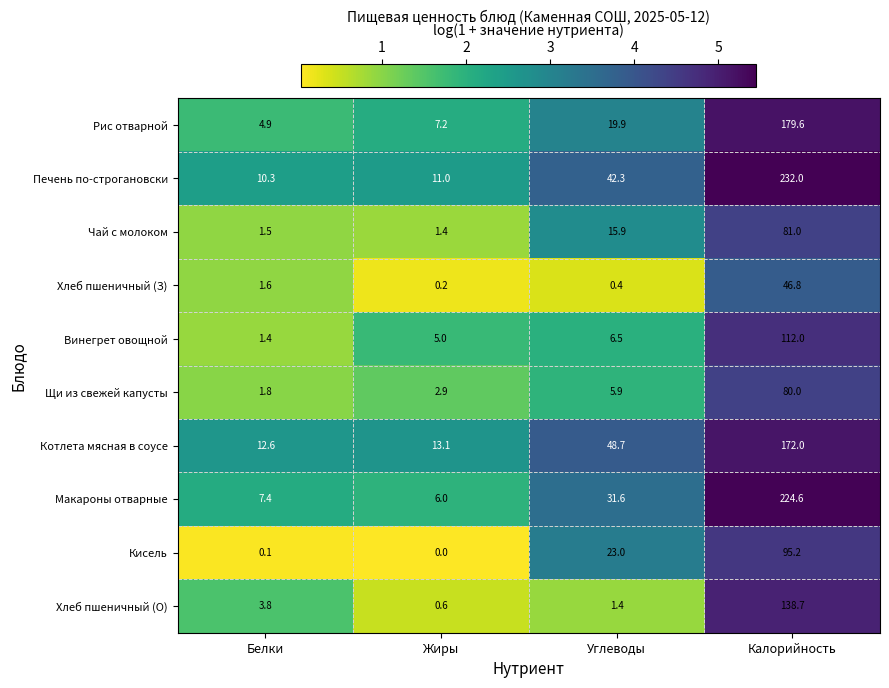

Which series has the widest spread of values?

Печень по-строгановски